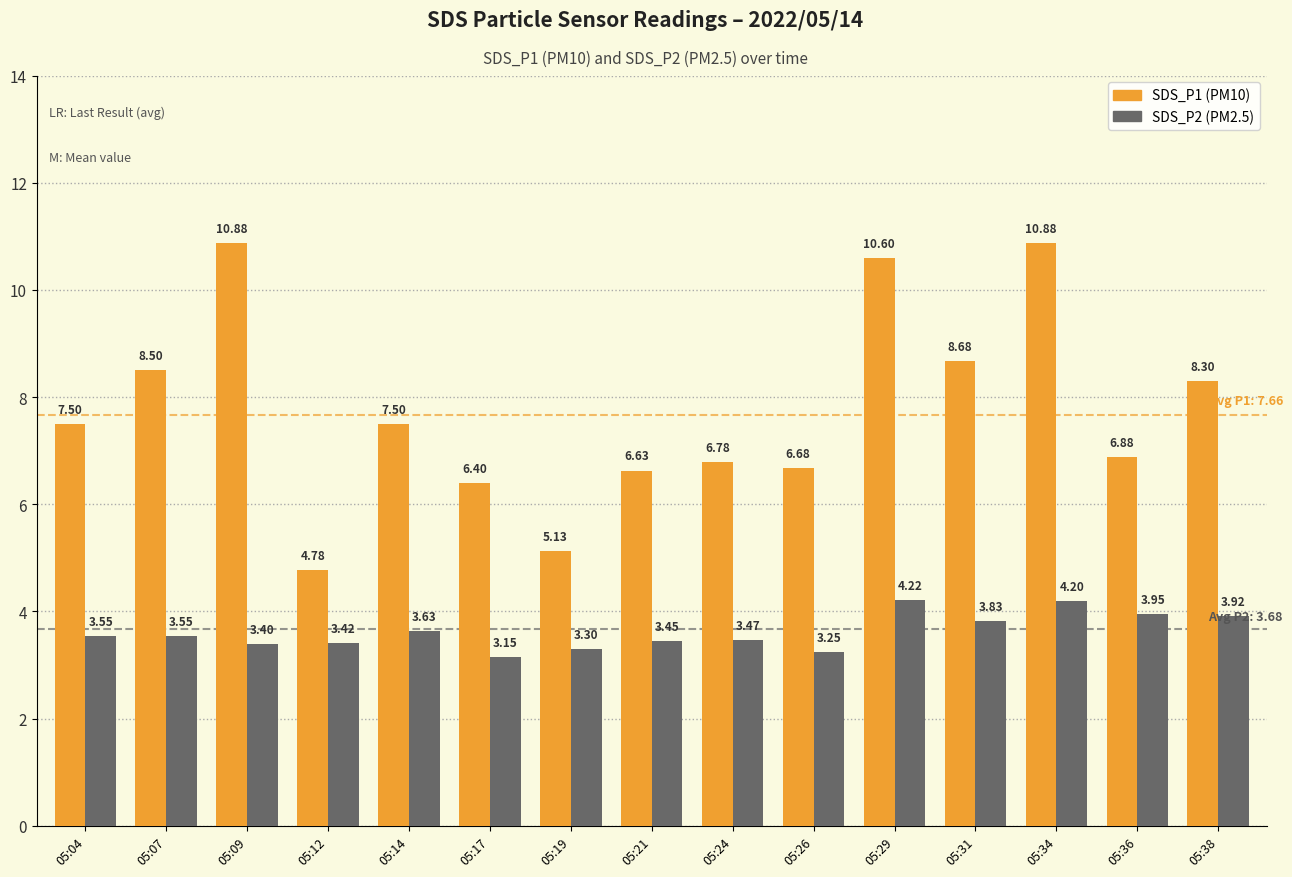

The value of SDS_P1 (PM10) at 05:19 is 8.3. True or false?

False